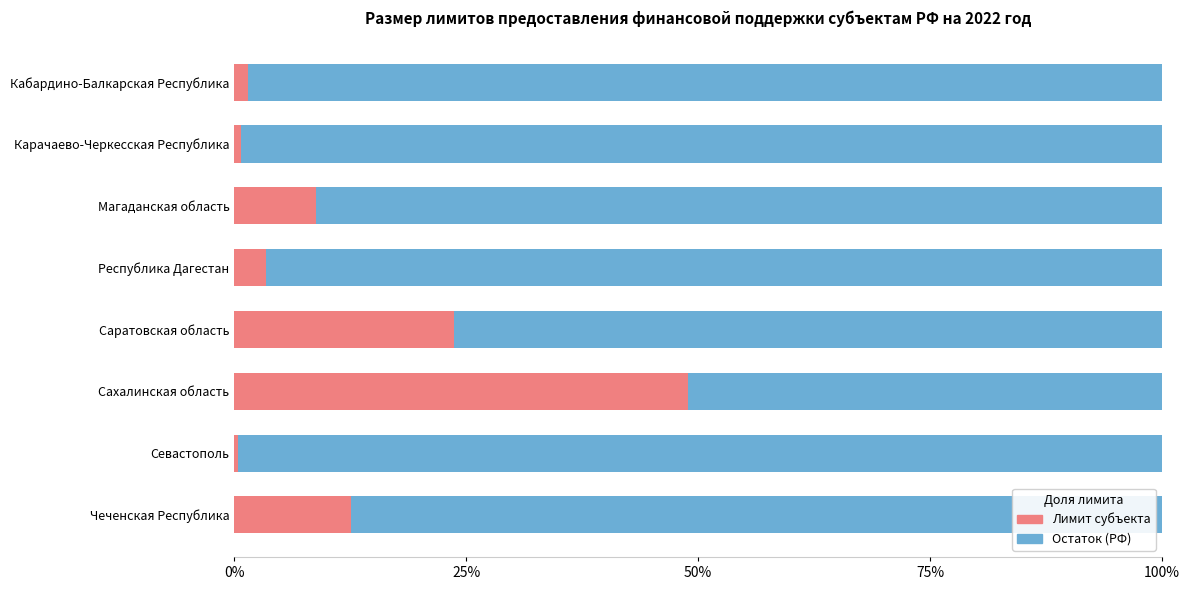

What value does the Лимит субъекта series have at Республика Дагестан?

3.4